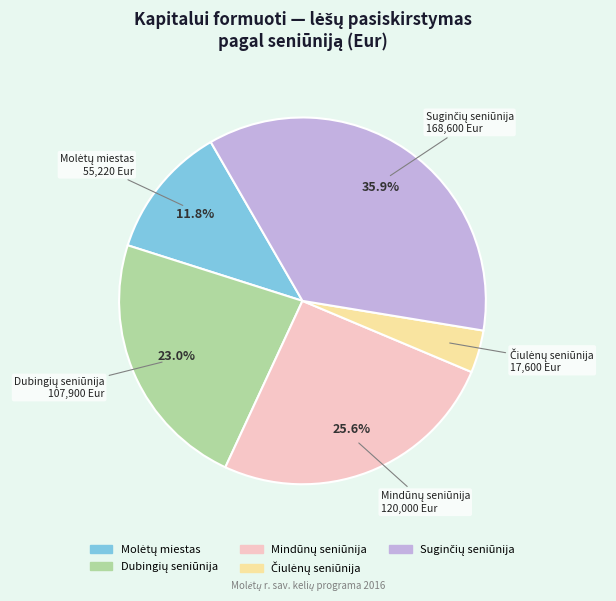

Is there a majority slice in this chart?

No